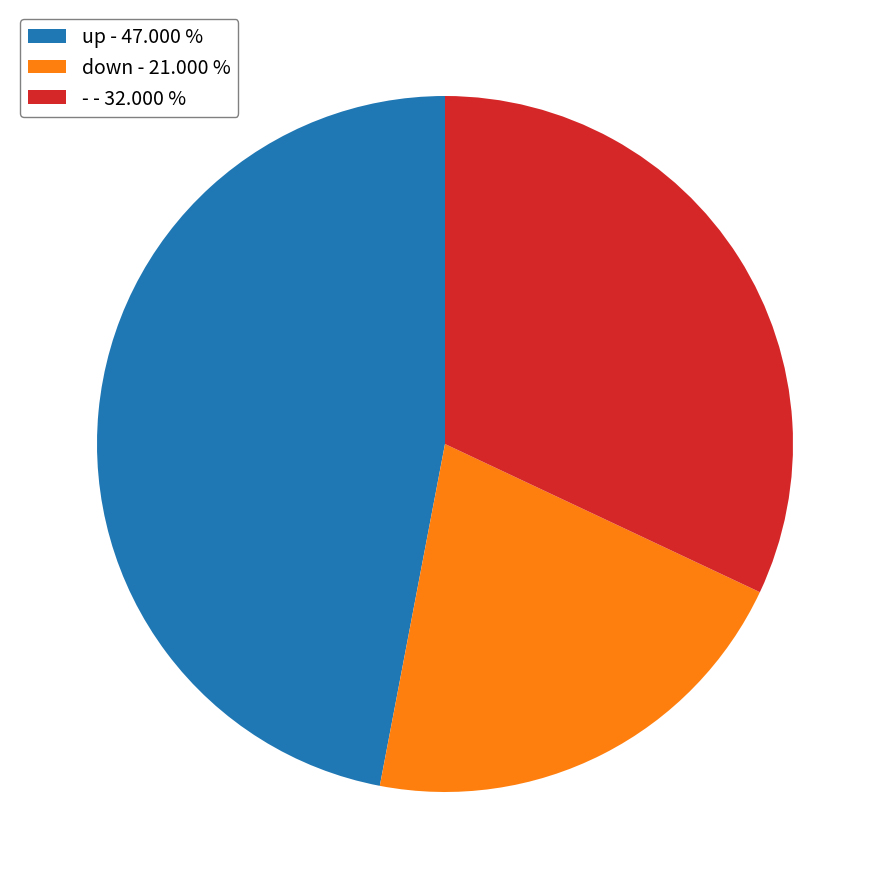

How many segments does this pie chart have?

3